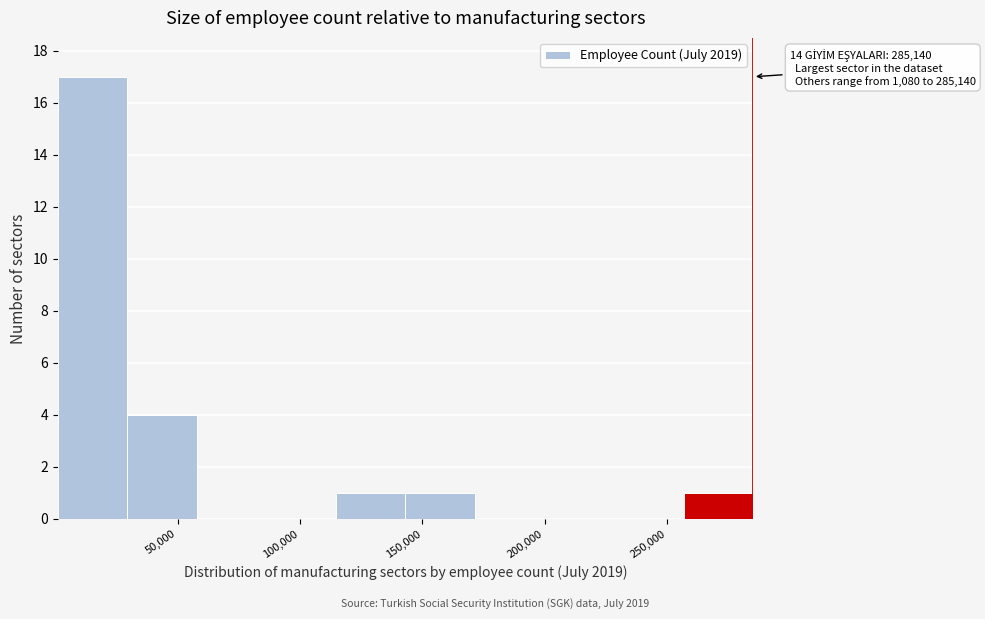

Which range on the x-axis has the tallest bar?

0 to 30000